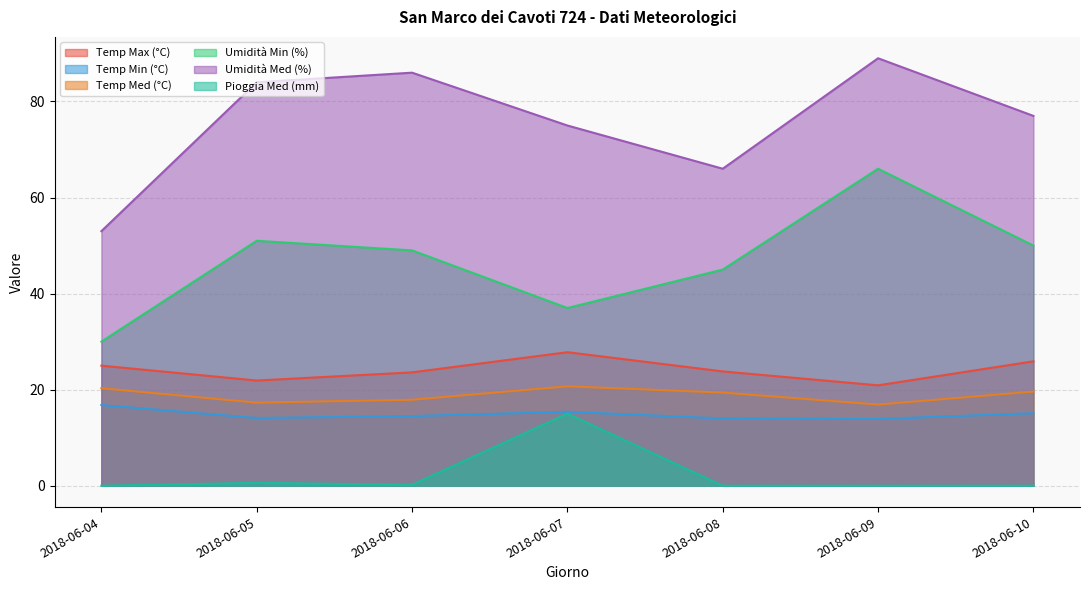

True or false: Umidità Min (%) and Umidità Med (%) intersect in this chart.

False